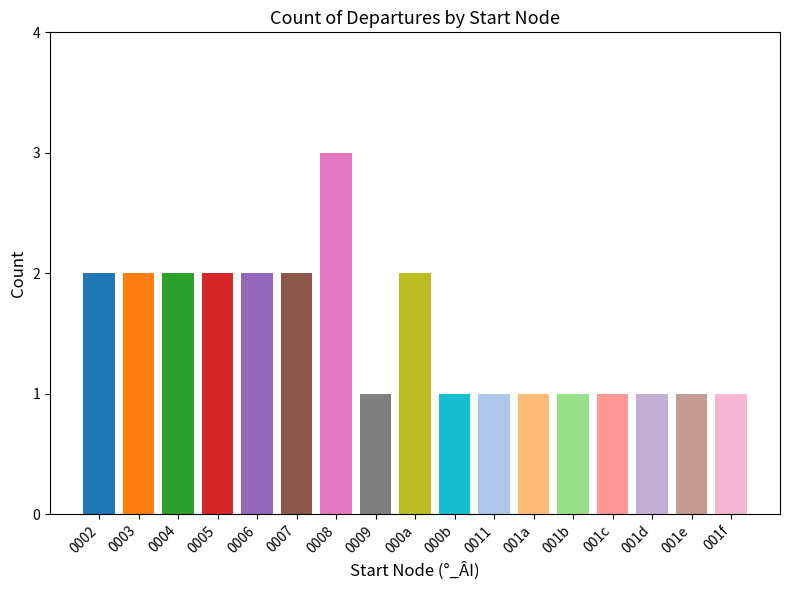

What is the label of the 15th bar from the right?

0004